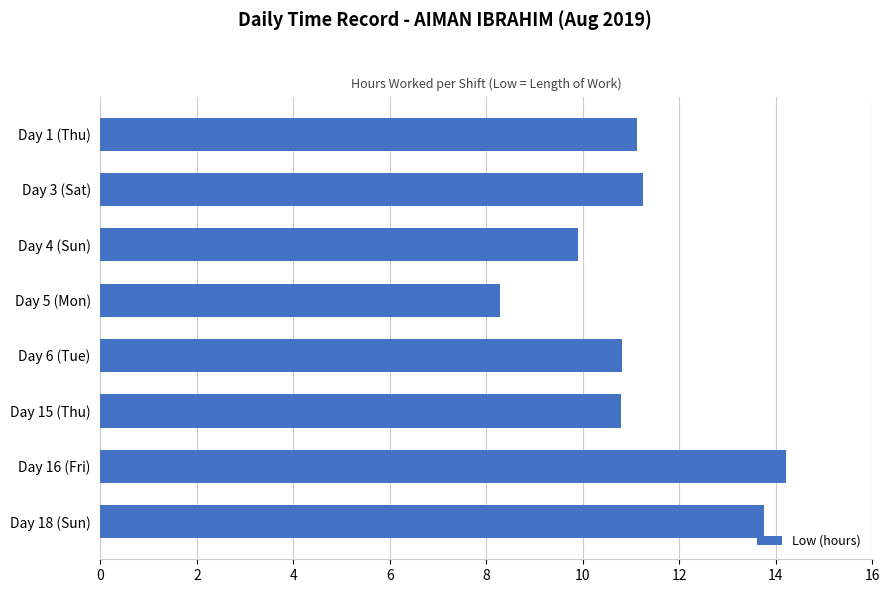

What is the change in value from Day 4 (Sun) to Day 18 (Sun)?

+3.9